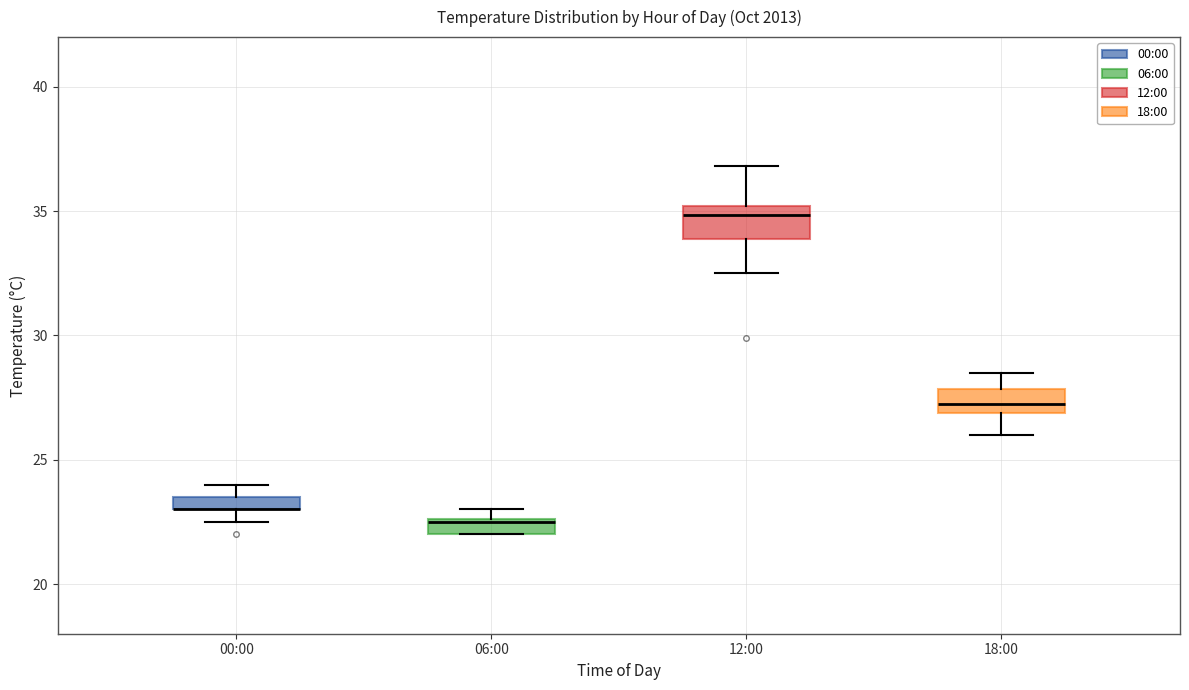

Where is the lower edge of the box for 00:00 on the y-axis? The values are not printed on the chart, so give them approximately, as read against the axis.

23.0